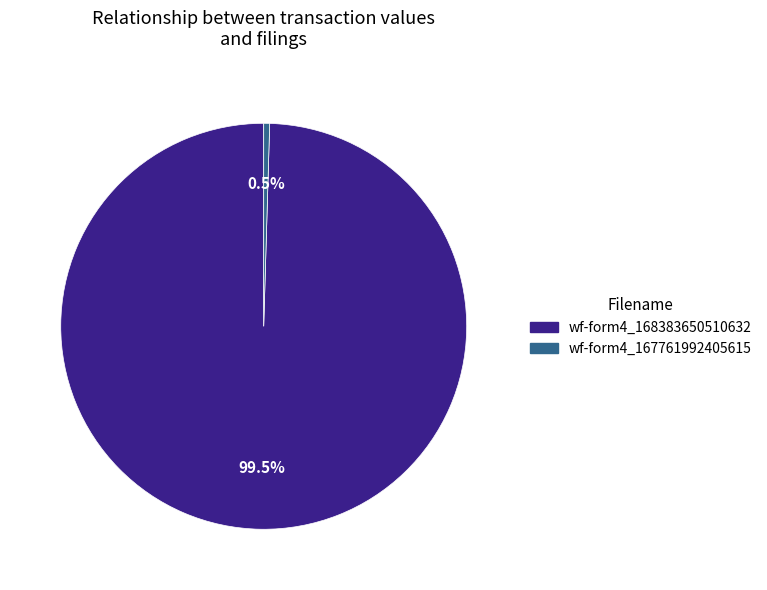

Which category has the smallest portion of the pie?

wf-form4_167761992405615.xml